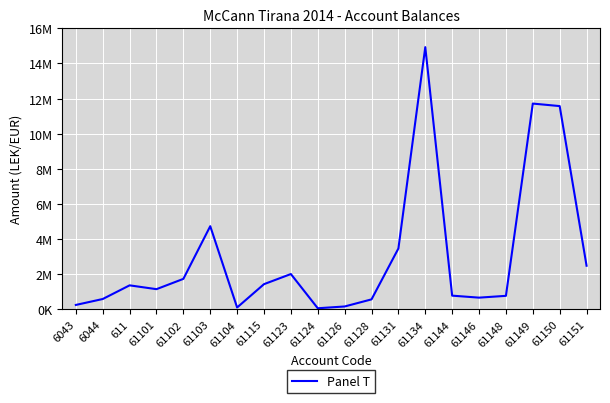

List the labels in order of value, largest first.

61134, 61149, 61150, 61103, 61131, 61151, 61123, 61102, 61115, 611, 61101, 61144, 61148, 61146, 6044, 61128, 6043, 61126, 61104, 61124